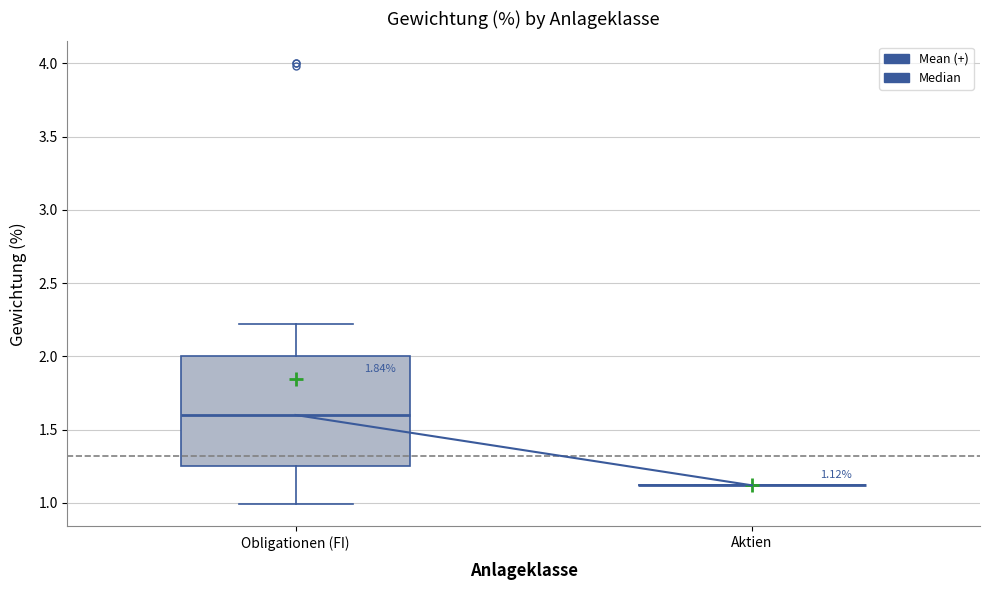

Which box is the tallest, from its lower edge to its upper edge?

Obligationen (FI)